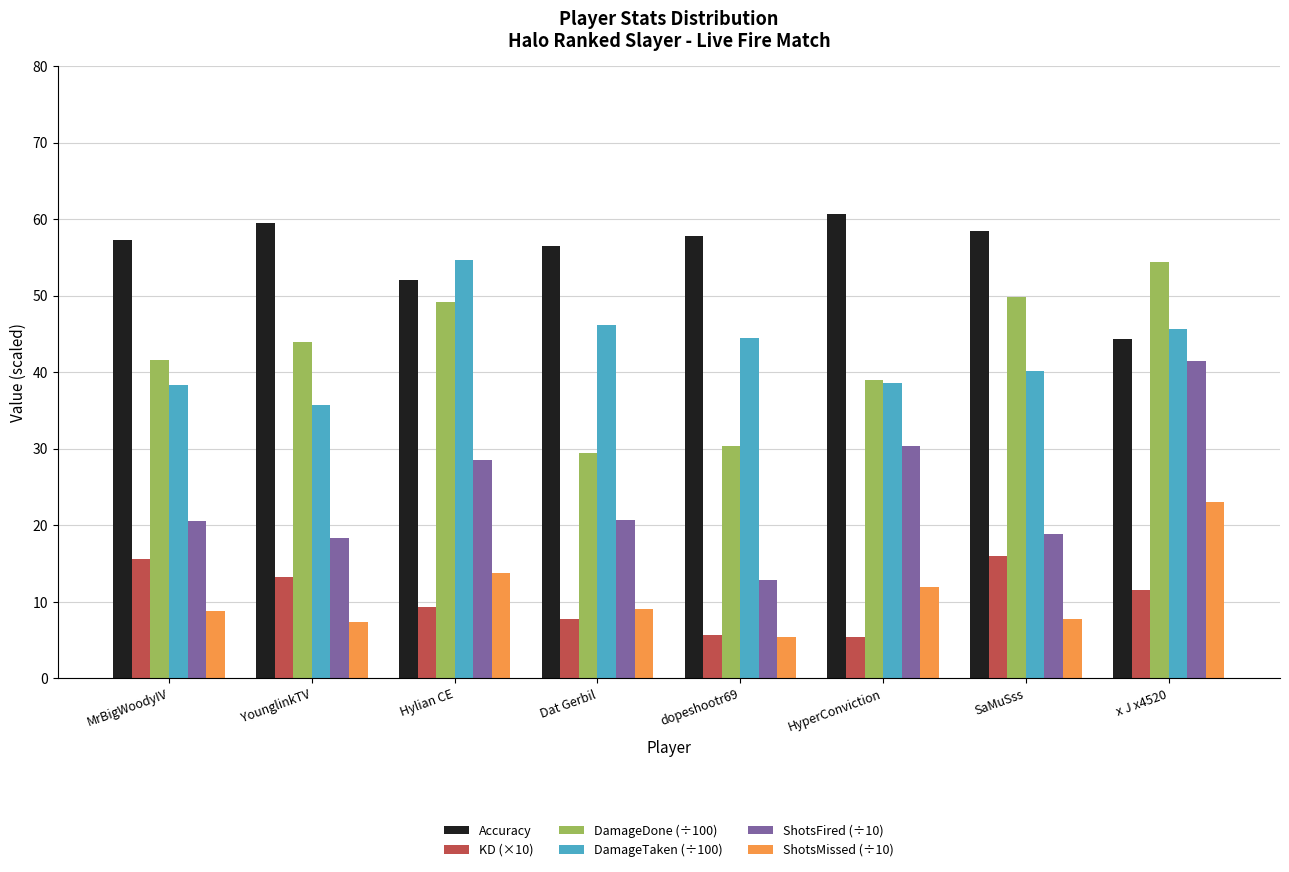

What is the label of the 3rd bar from the left?

Hylian CE